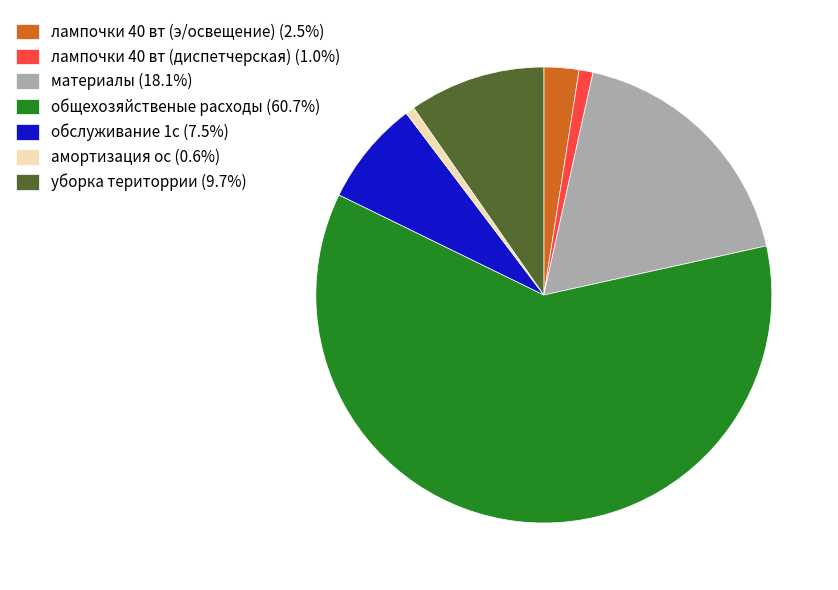

How many segments does this pie chart have?

7